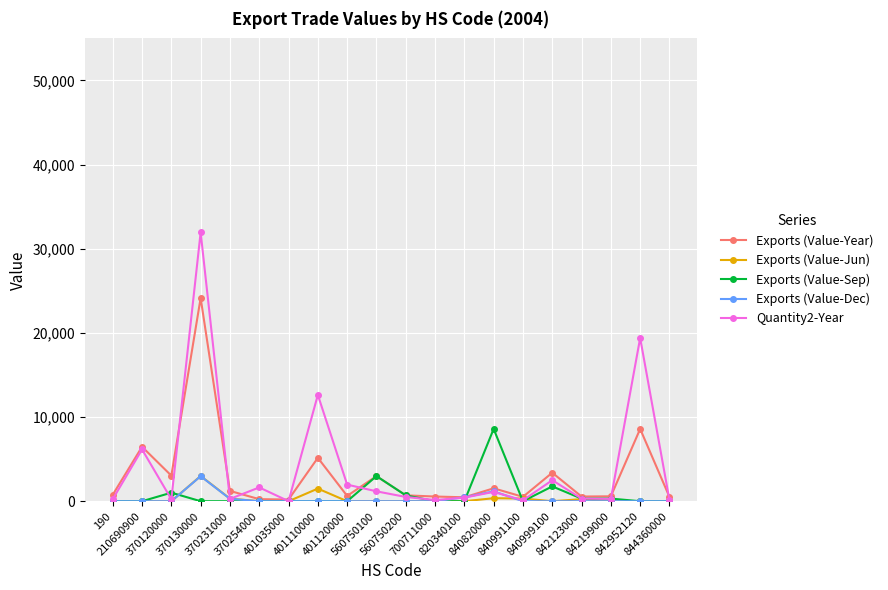

What is the greatest value displayed?

31948